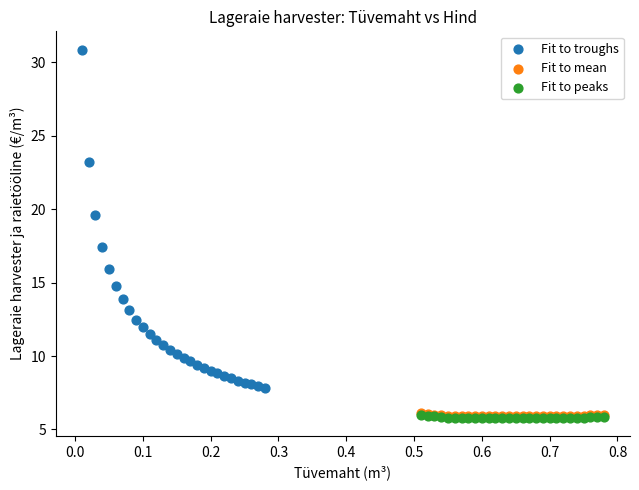

Which series has the widest spread of Y values?

Fit to troughs